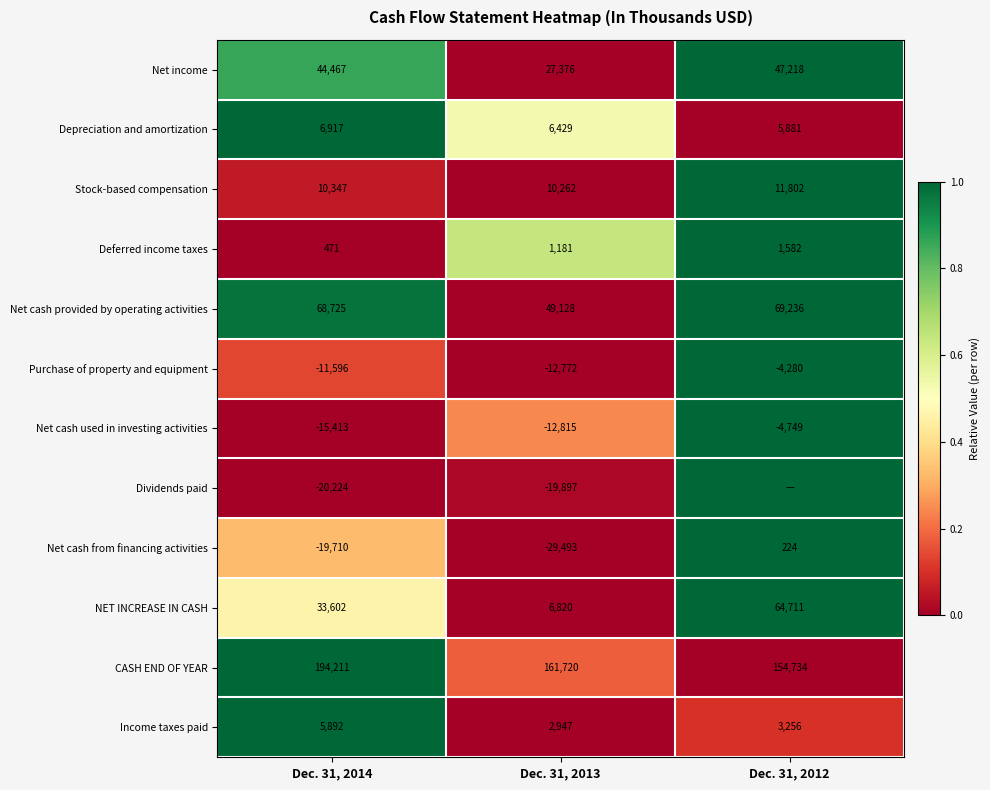

How many Net cash used in investing activities values are between -15413 and -4749?

3